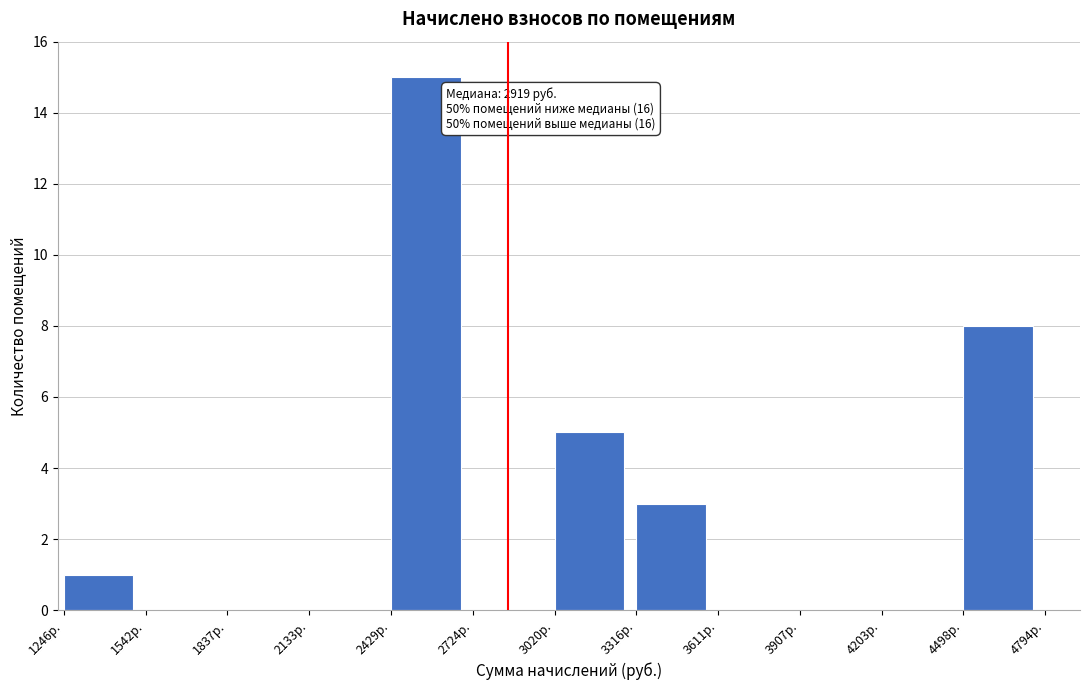

Reading left to right, list all the values displayed in this chart.

1246р.=1	1542р.=0	1837р.=0	2133р.=0	2429р.=15	2724р.=0	3020р.=5	3316р.=3	3611р.=0	3907р.=0	4203р.=0	4498р.=8